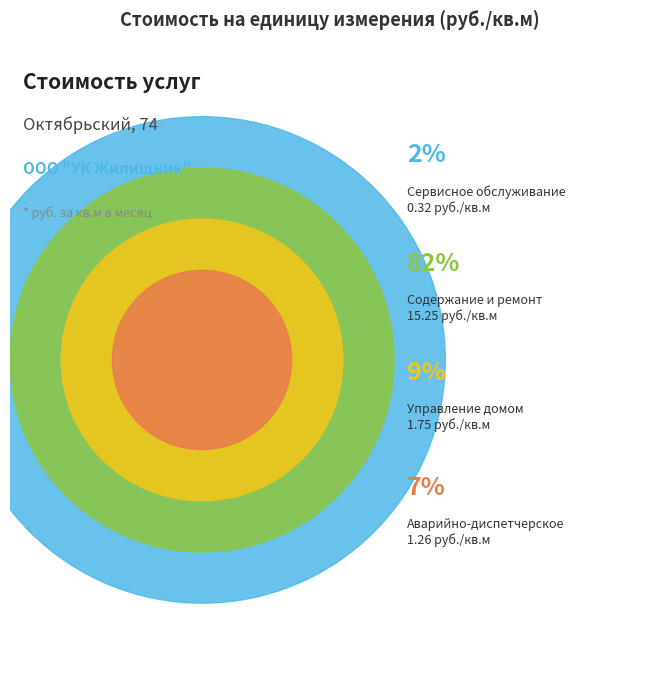

Which slice is the largest?

Содержание и текущий ремонт общего имущества